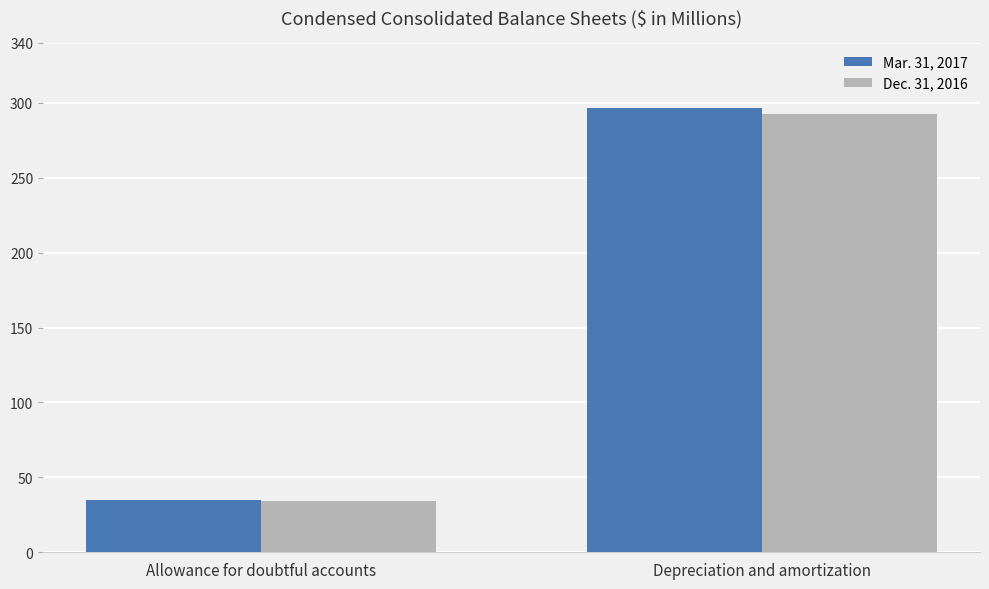

How many values in the Dec. 31, 2016 series are below 292?

1